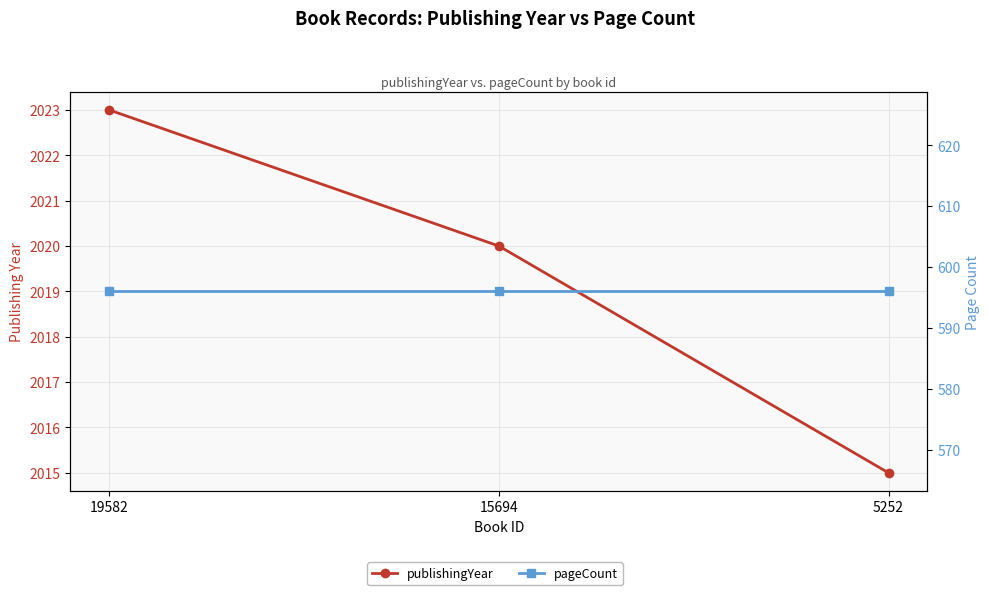

True or false: publishingYear has a value of 3557 at 15694.

False